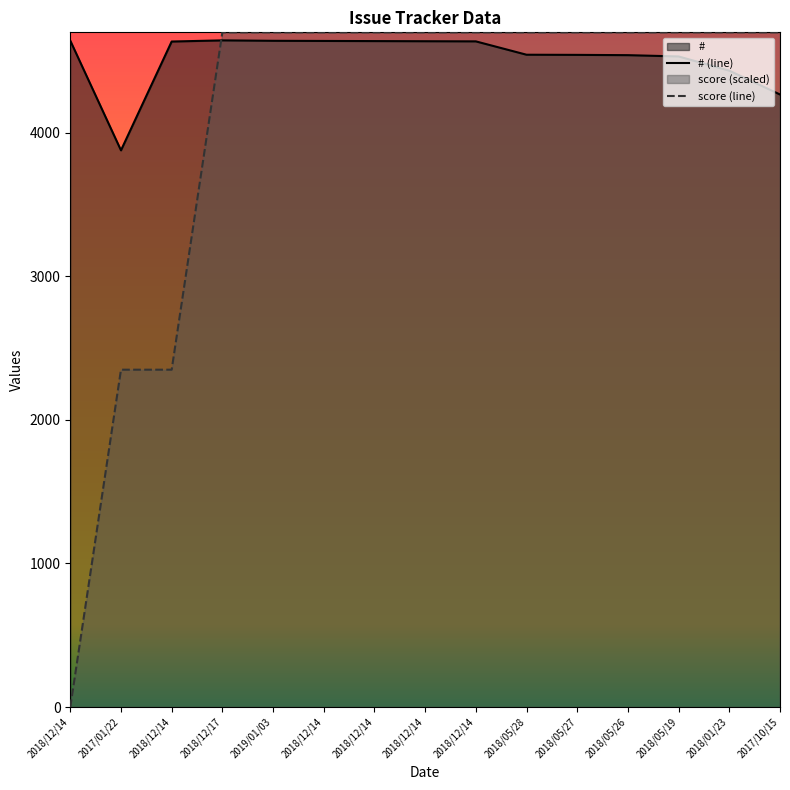

List the series in order of their overall mean, lowest first.

score (line), # (line)